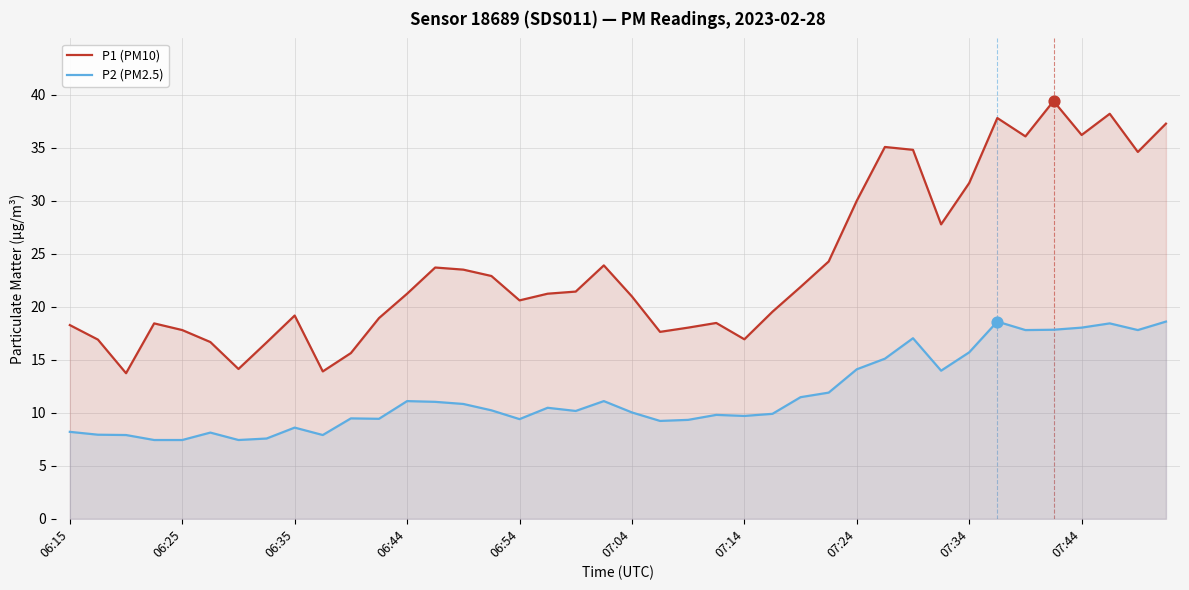

Which series has the largest total across all categories?

P1 (PM10)